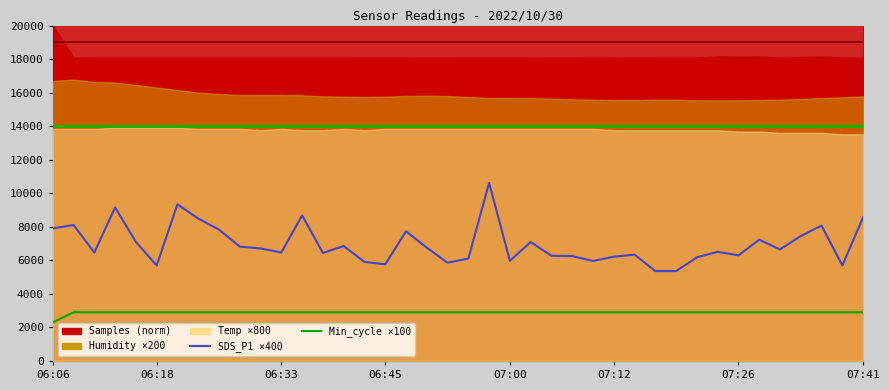

Is it true that SDS_P1 equals 5860.0 at 19?

True